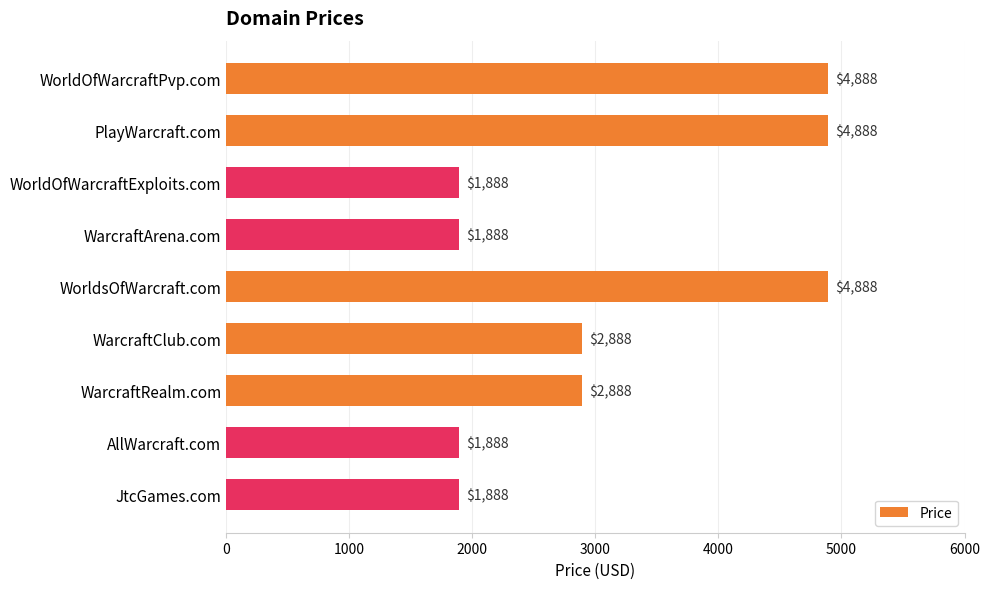

Count the values in the range 1888 to 4888.

9